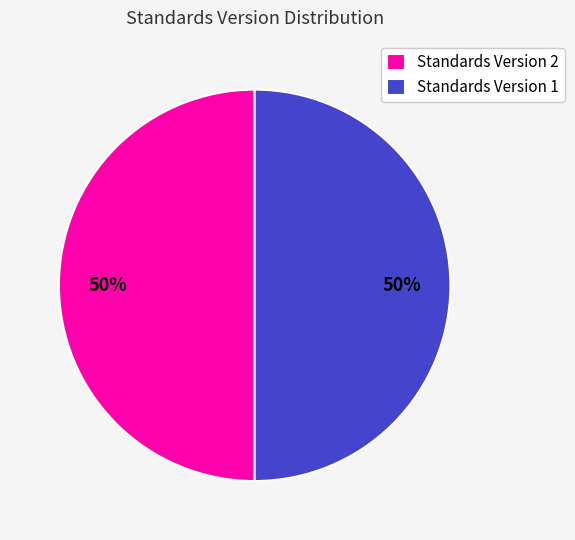

The Standards Version 1 slice represents 50% of the pie. True or false?

True